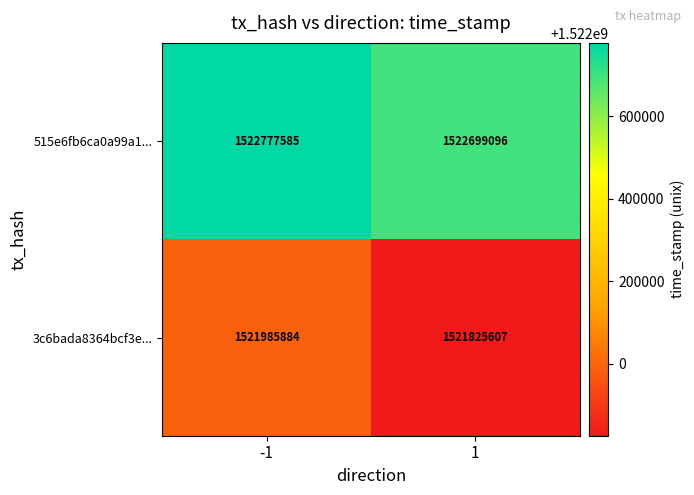

What is the greatest value displayed?

1522777585